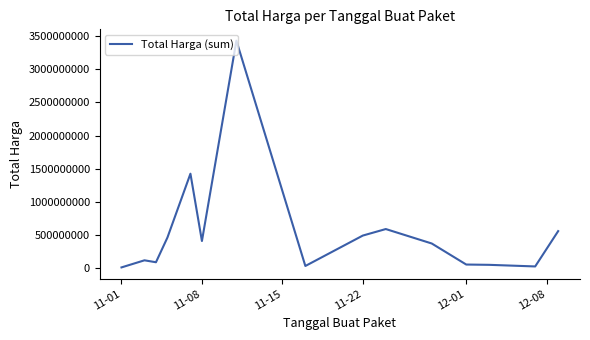

What is the difference between the maximum and minimum values?

3419175740